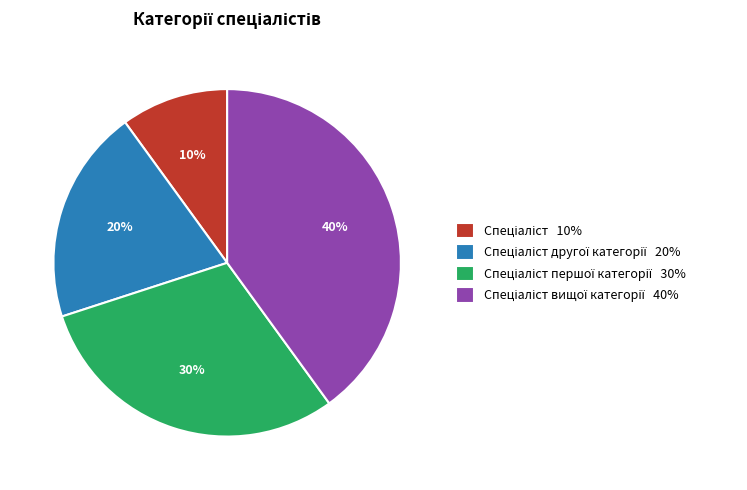

To the nearest percent, what is the average slice percentage?

25%